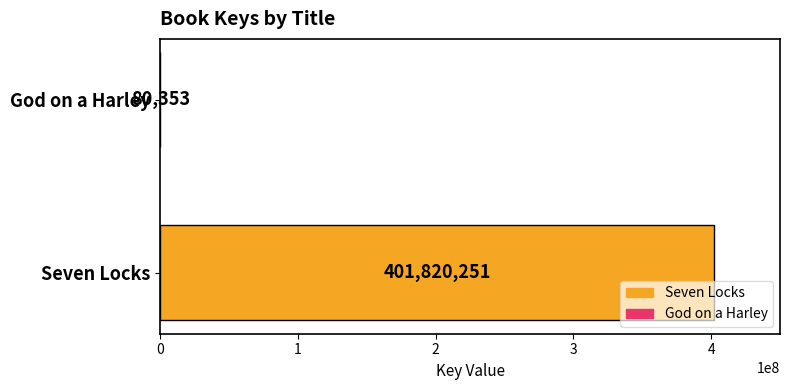

Between Seven Locks and God on a Harley, which is larger?

Seven Locks